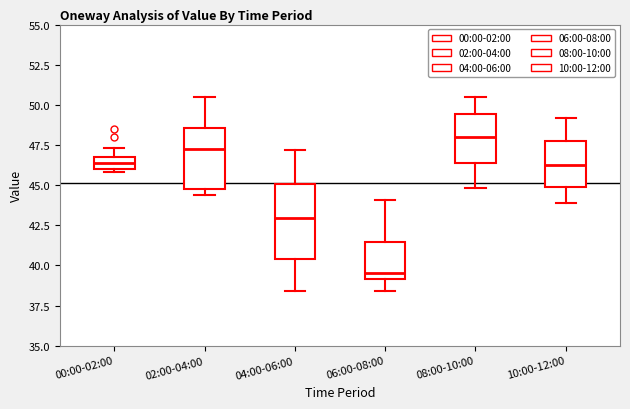

Which box's median line is the highest?

08:00-10:00